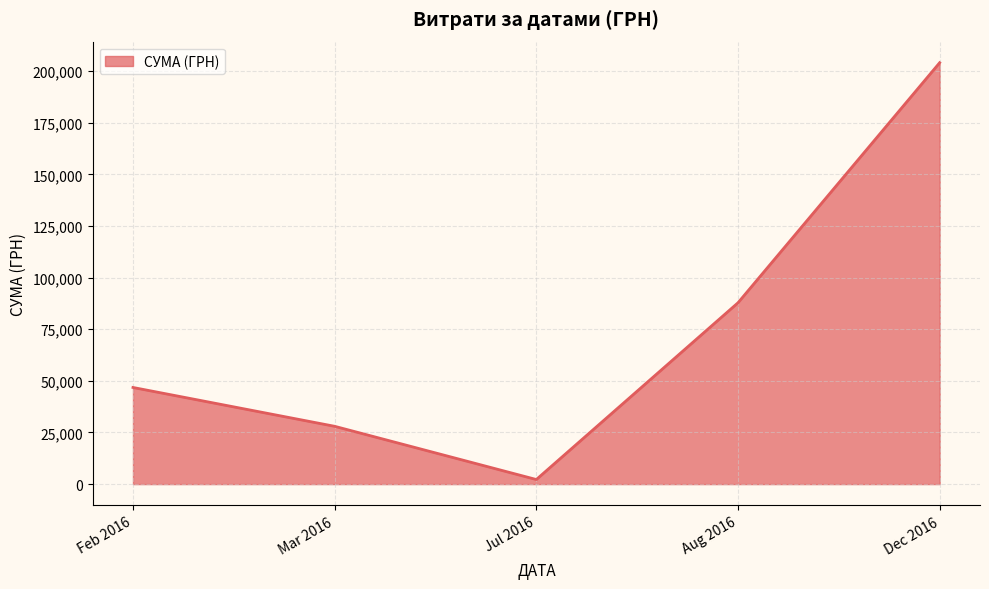

What is the minimum value shown in the chart?

2215.8